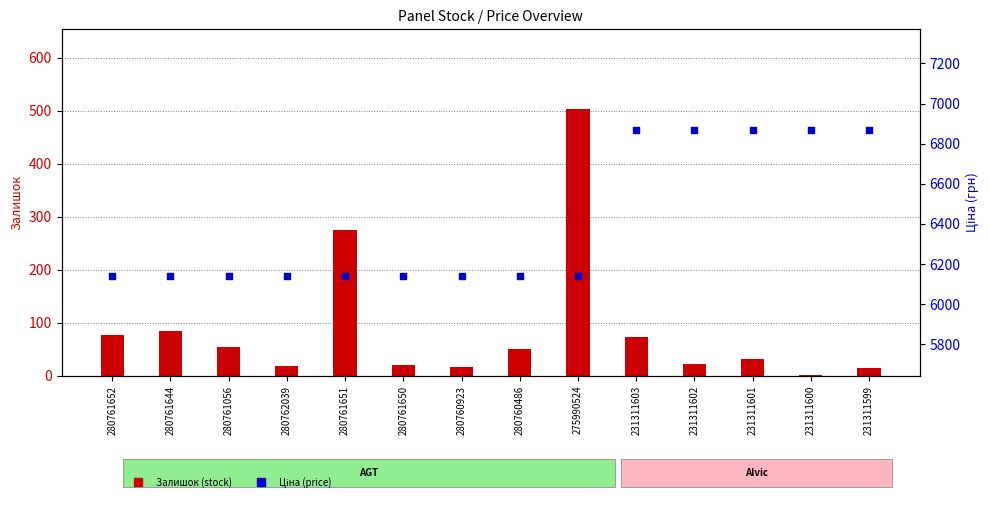

Which series contains the lowest Y value?

Залишок